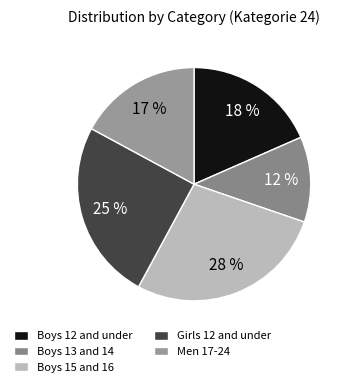

Count the number of slices in the pie.

5